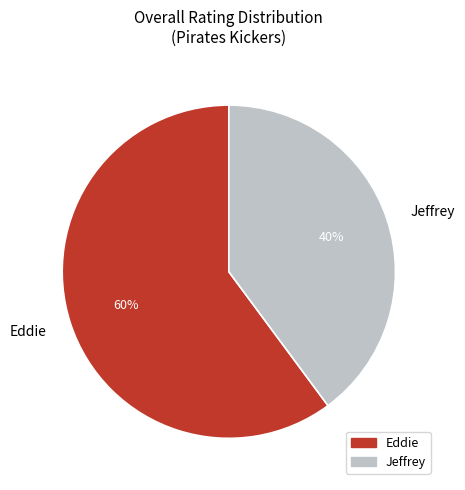

To the nearest percent, what is the average slice percentage?

50%